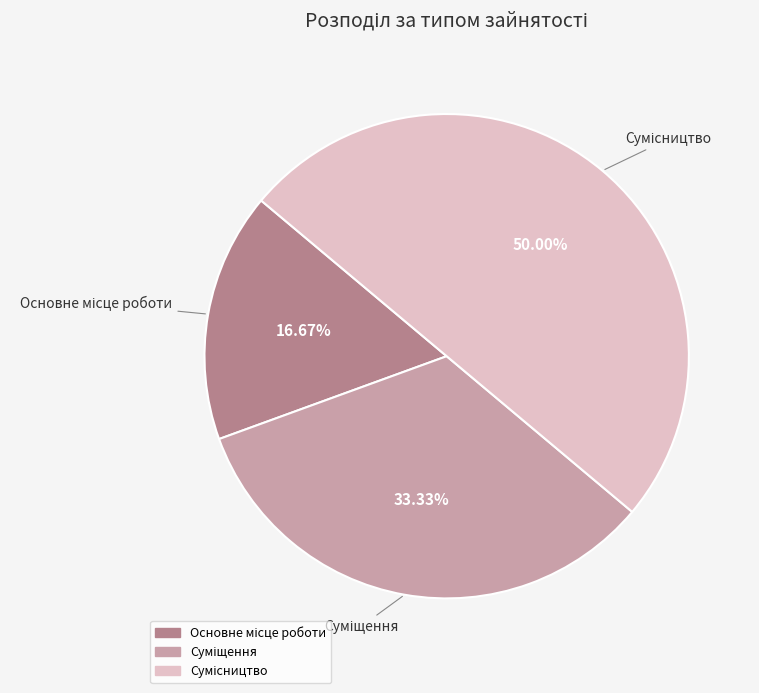

Rank the categories by value from lowest to highest.

Основне місце роботи, Суміщення, Сумісництво